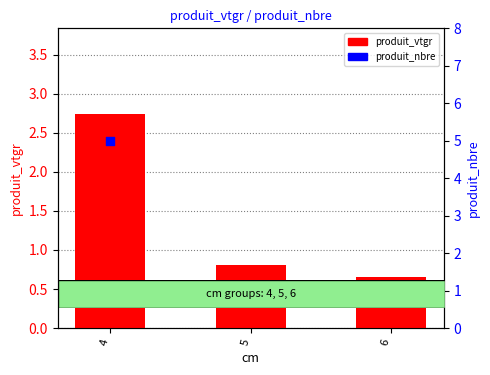

Which series has the largest total across all categories?

produit_nbre